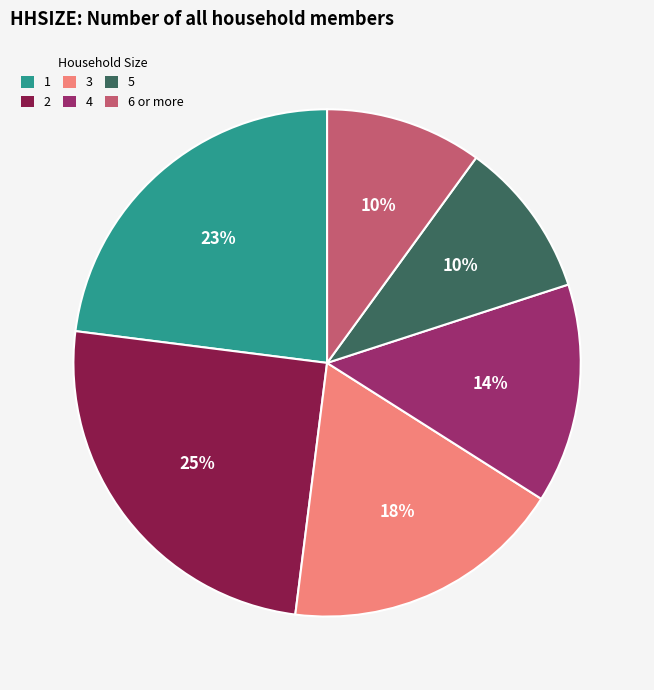

To the nearest percent, what is the combined percentage of 4 and 3?

32%